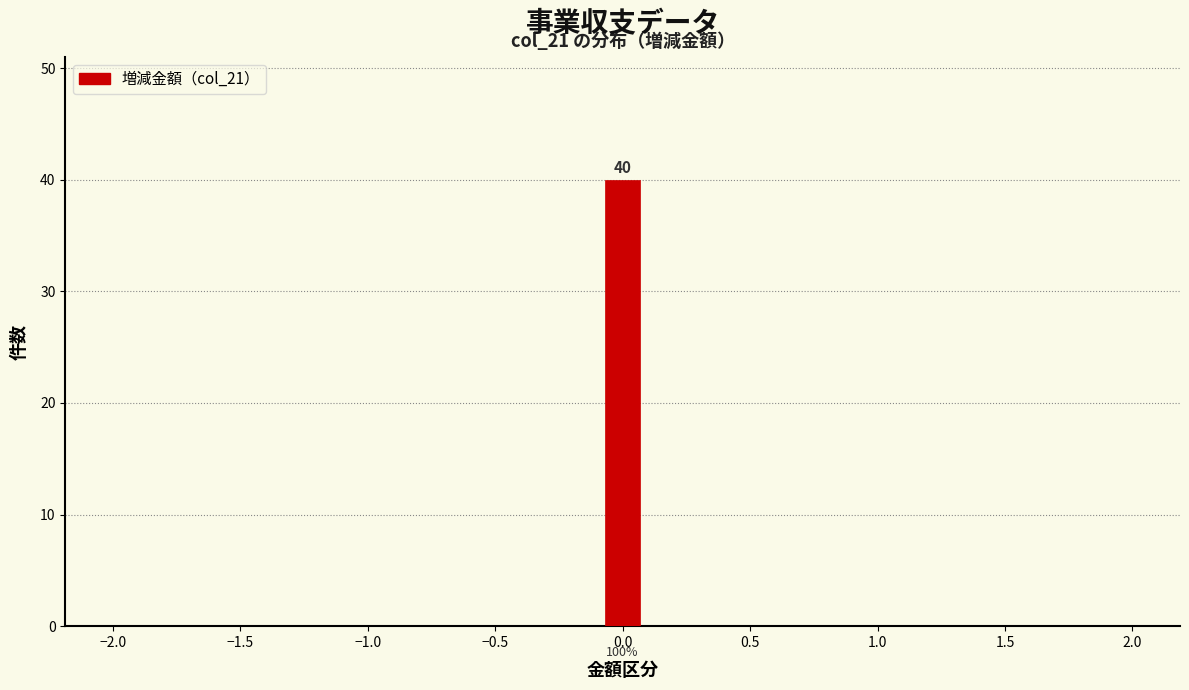

Around what value on the x-axis is the tallest bar? Give the approximate position of its centre, as read against the axis.

0.00